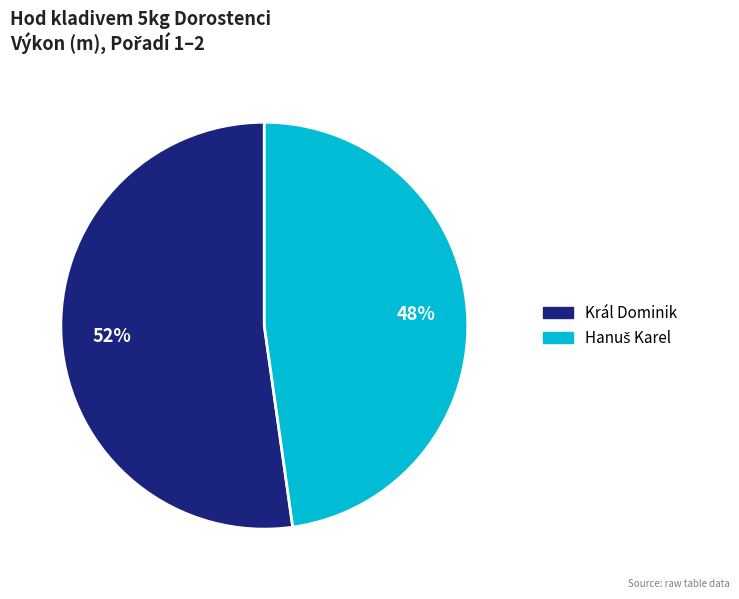

How many slices are in this pie chart?

2